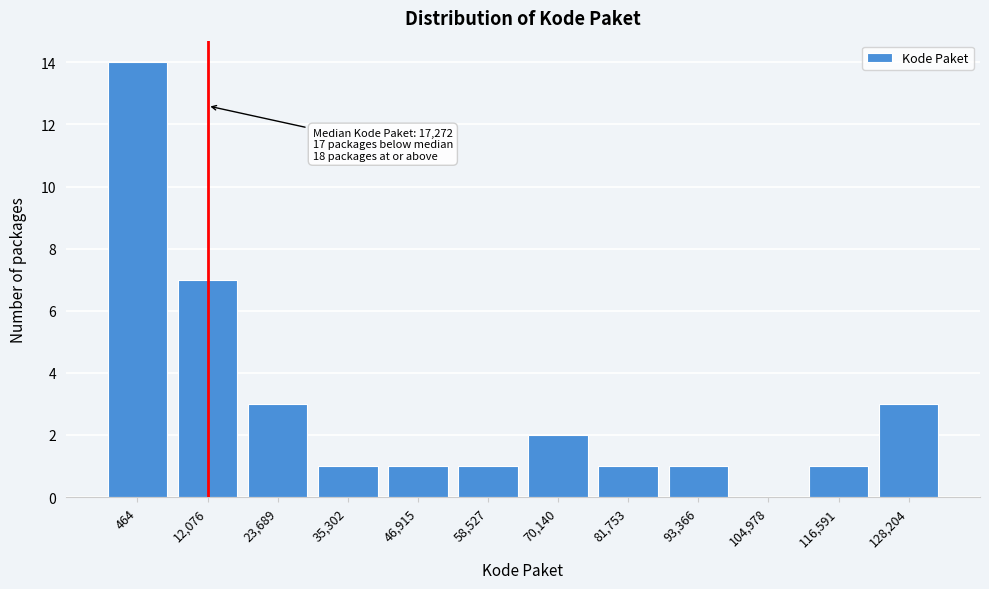

Reading left to right, extract all data points from this chart.

464=14	12,076=7	23,689=3	35,302=1	46,915=1	58,527=1	70,140=2	81,753=1	93,366=1	104,978=0	116,591=1	128,204=3